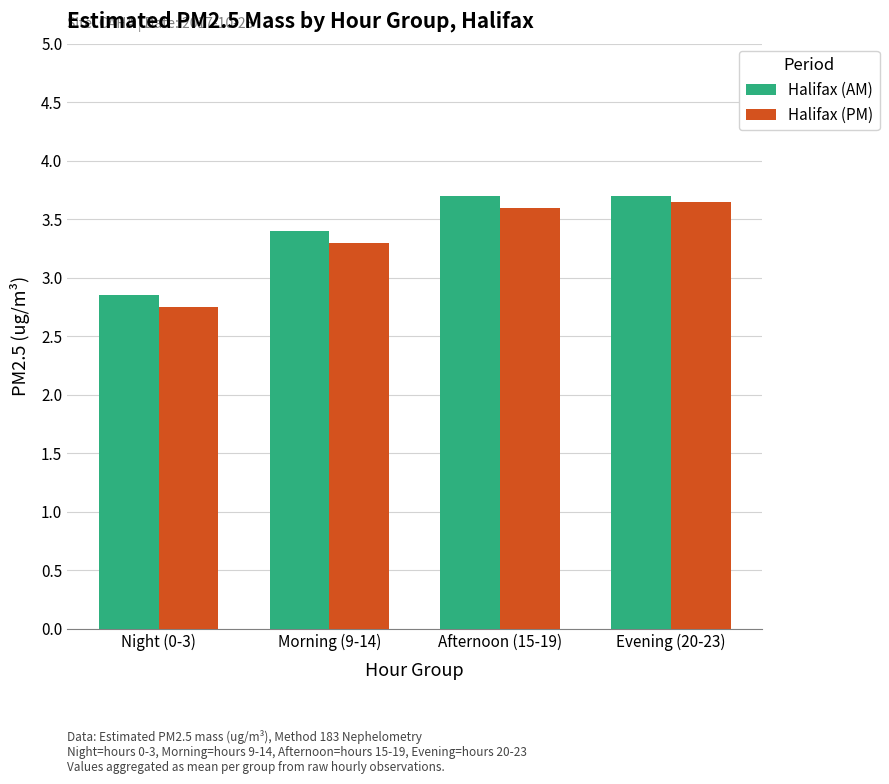

Count the number of categories in the chart.

4